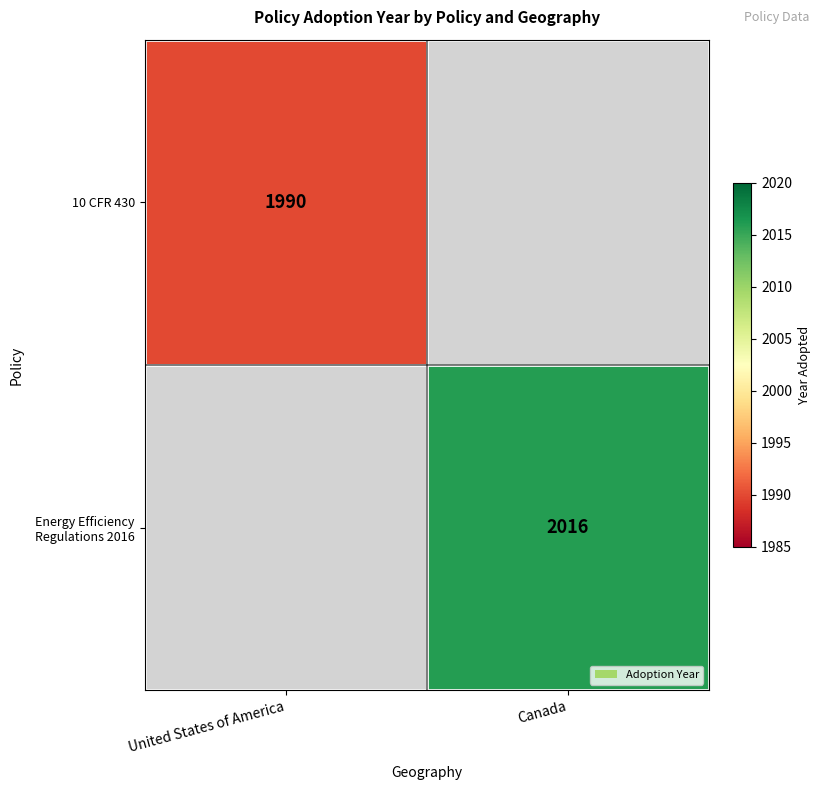

What is the total value across all series at Canada?

2016